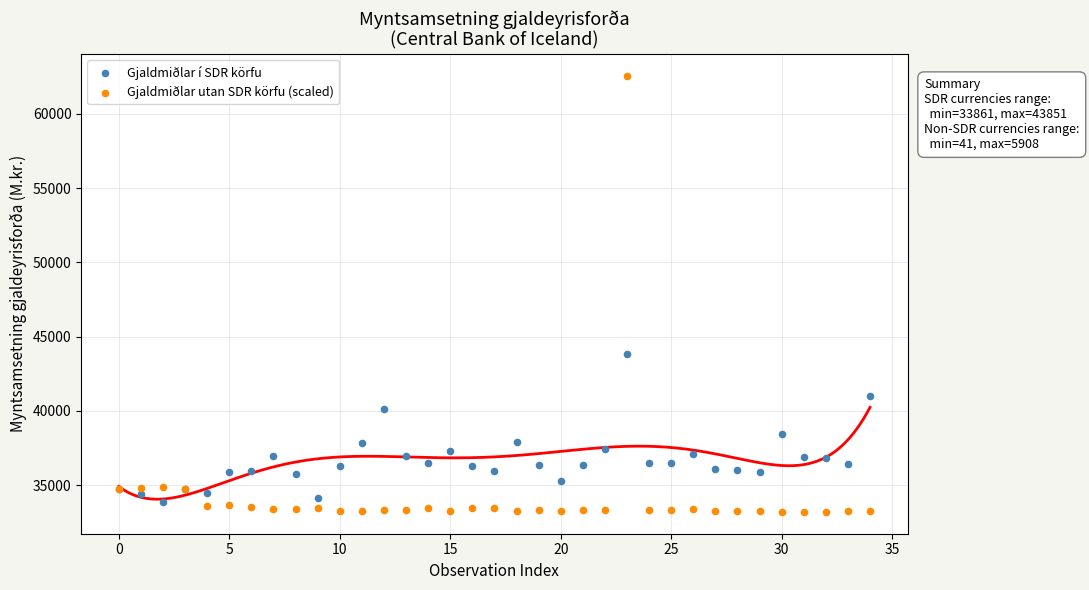

Across all series, what Y value is closest to 47872?

43851